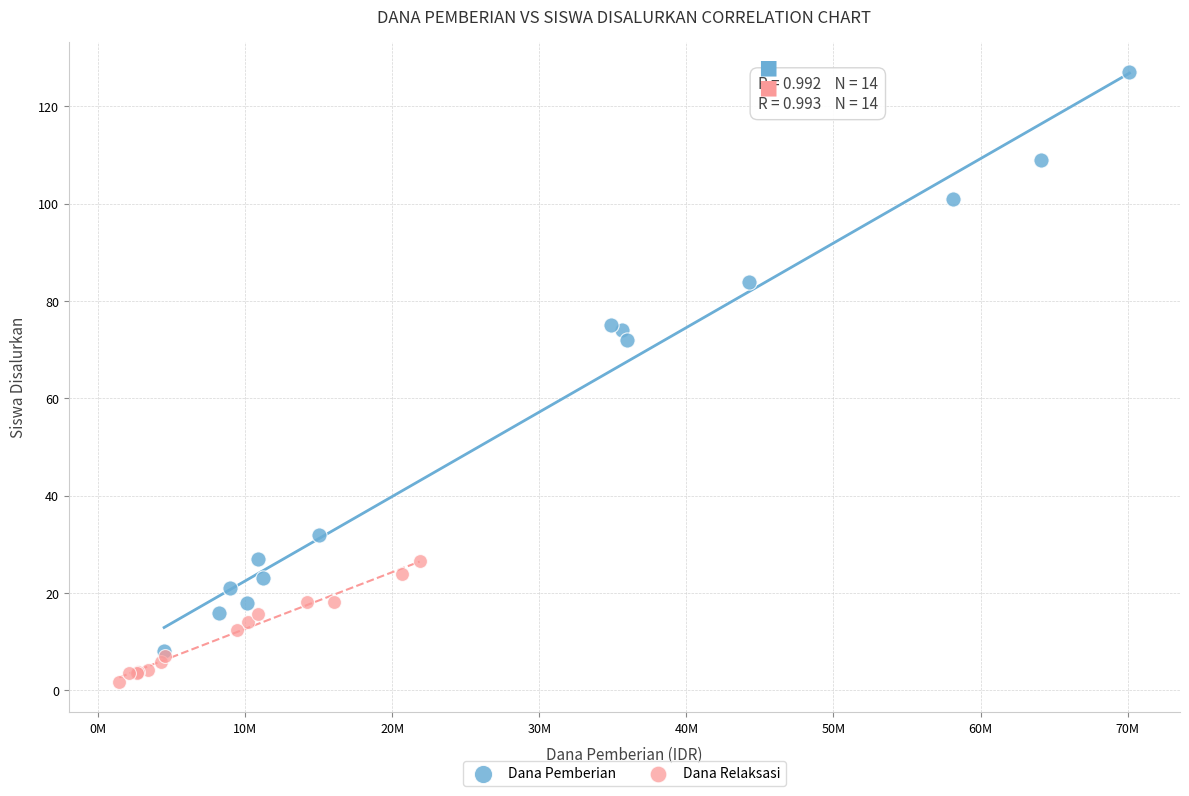

Which series contains the highest Y value?

Dana Pemberian